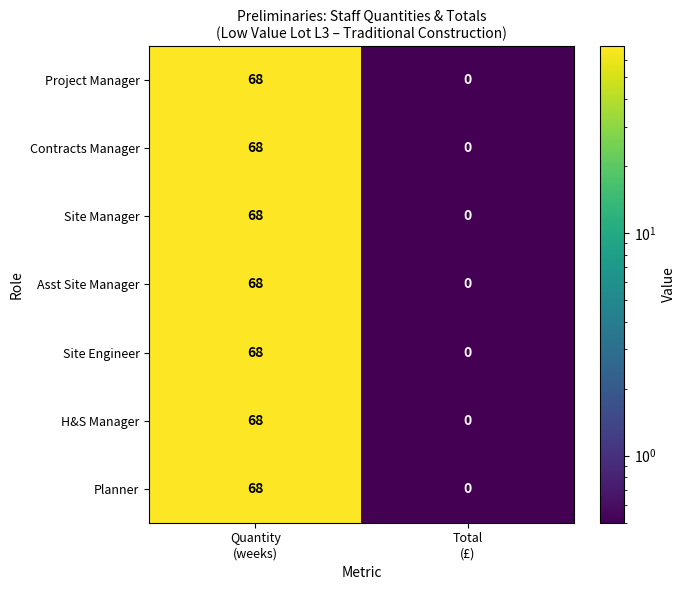

What is the sum of all H&S Manager values?

68